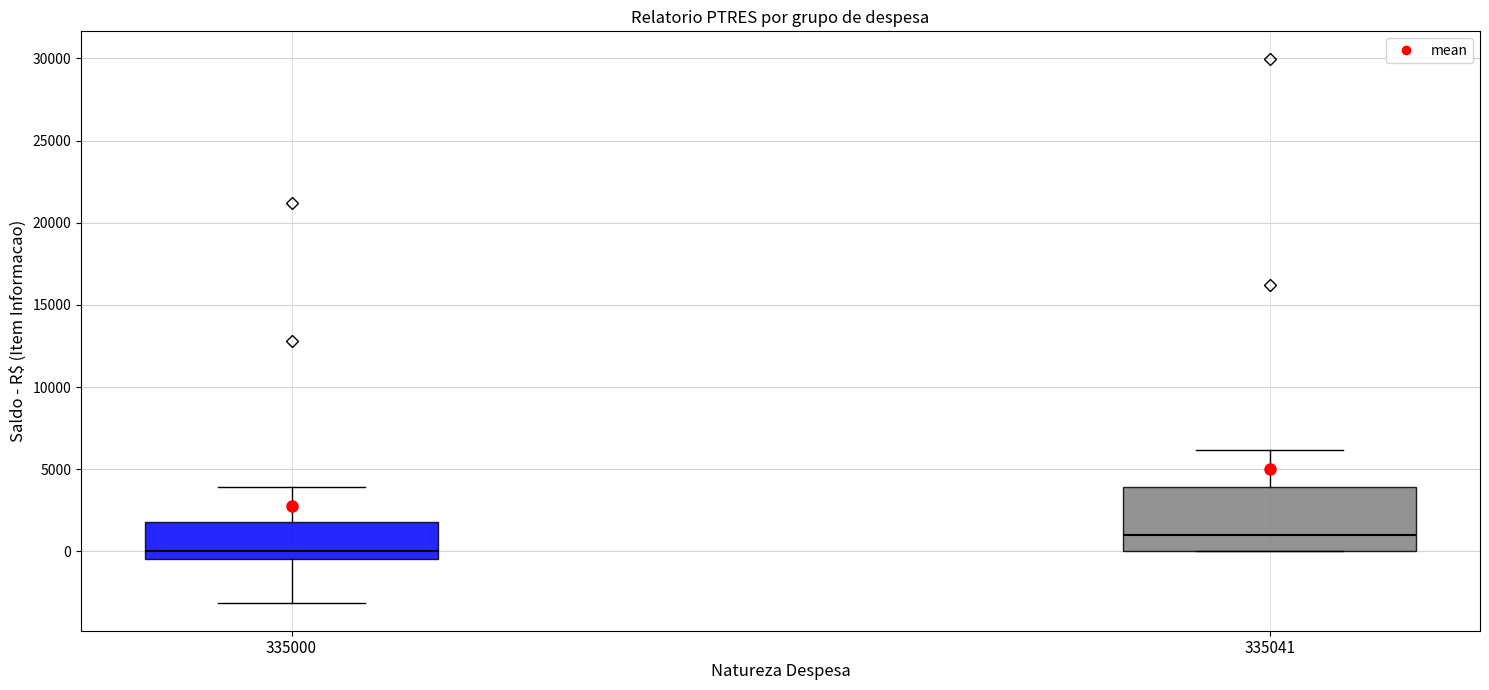

Which box is the tallest, from its lower edge to its upper edge?

335041